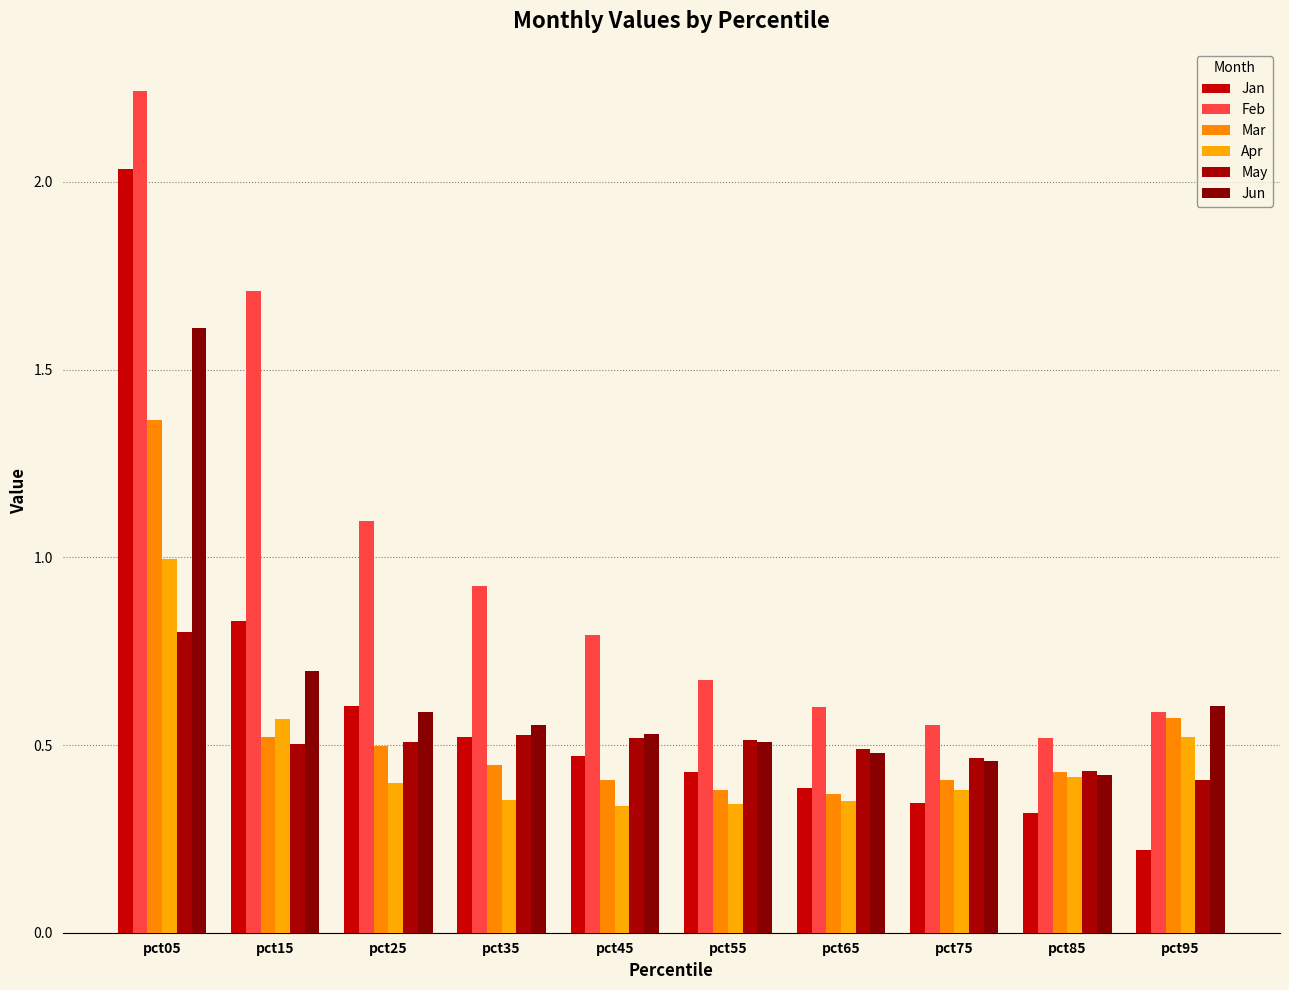

What is the total value across all series at pct85?

2.5